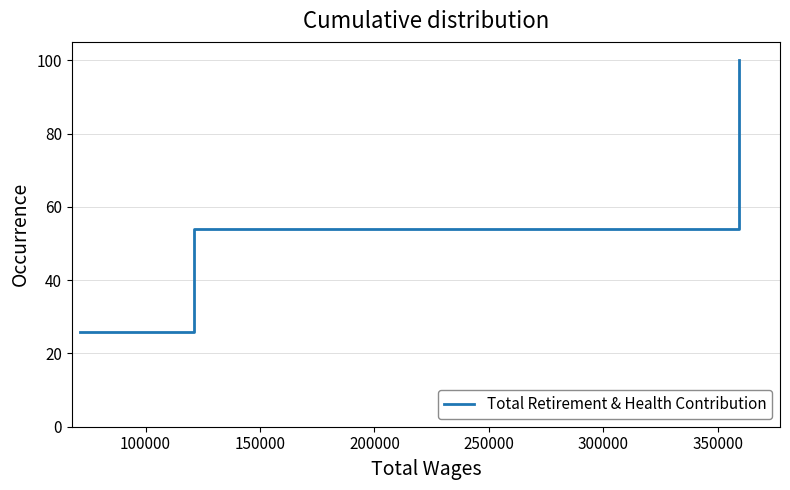

What is the difference between the maximum and minimum values?

74.3